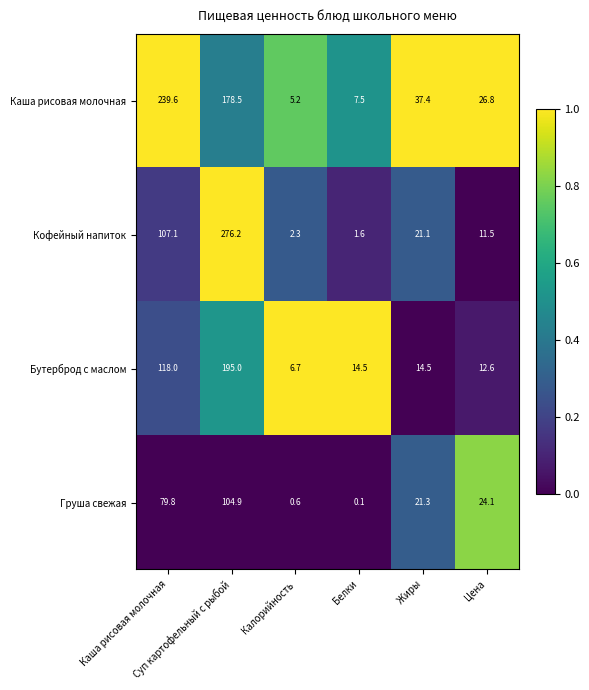

Which series has the largest range (max minus min)?

Кофейный напиток